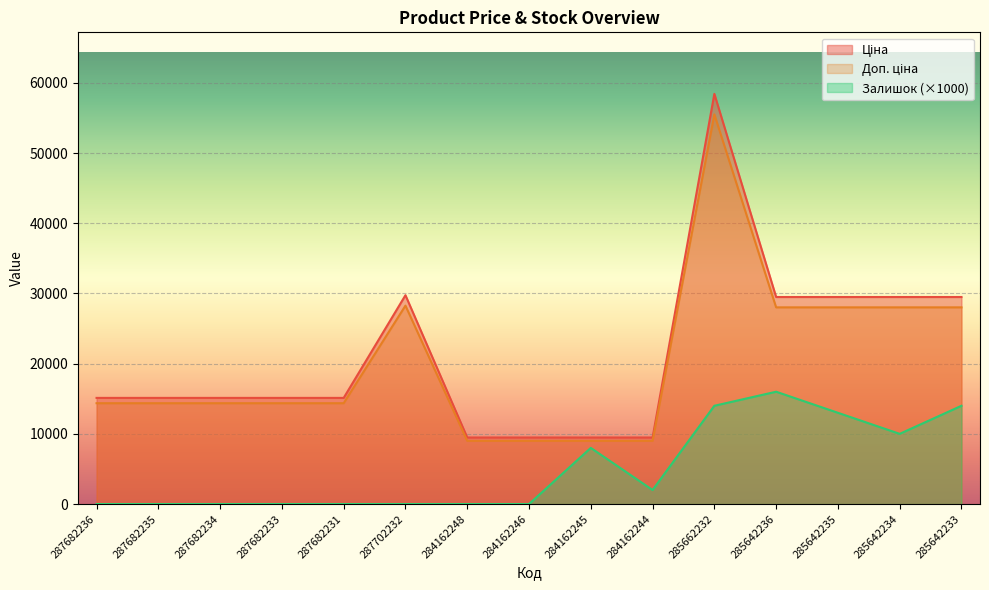

What are all the series names shown in the legend?

Ціна, Доп. ціна, Залишок